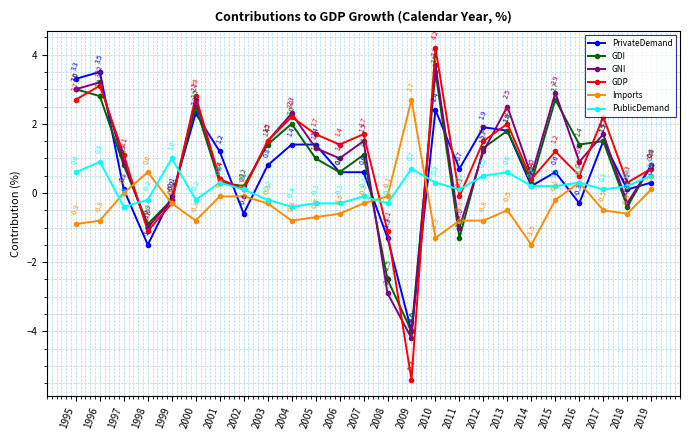

What is the difference between the GNI values at 2009 and 2015?

7.1